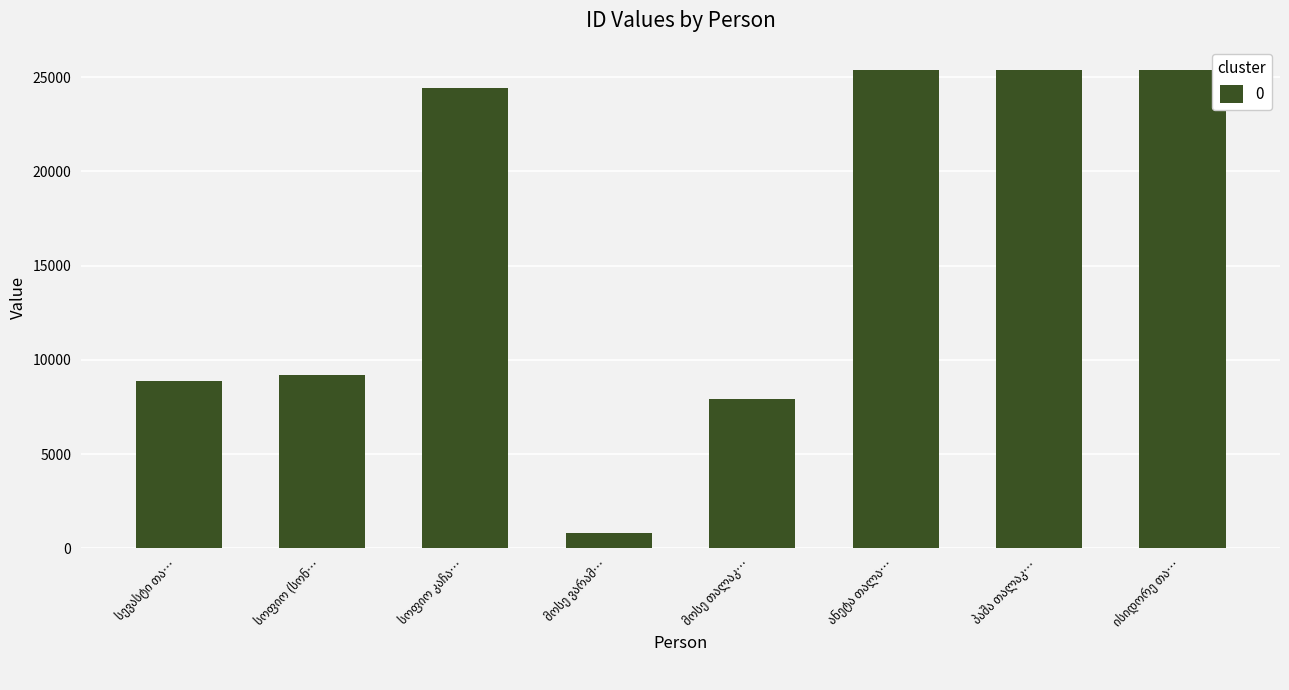

What is the greatest value displayed?

25357